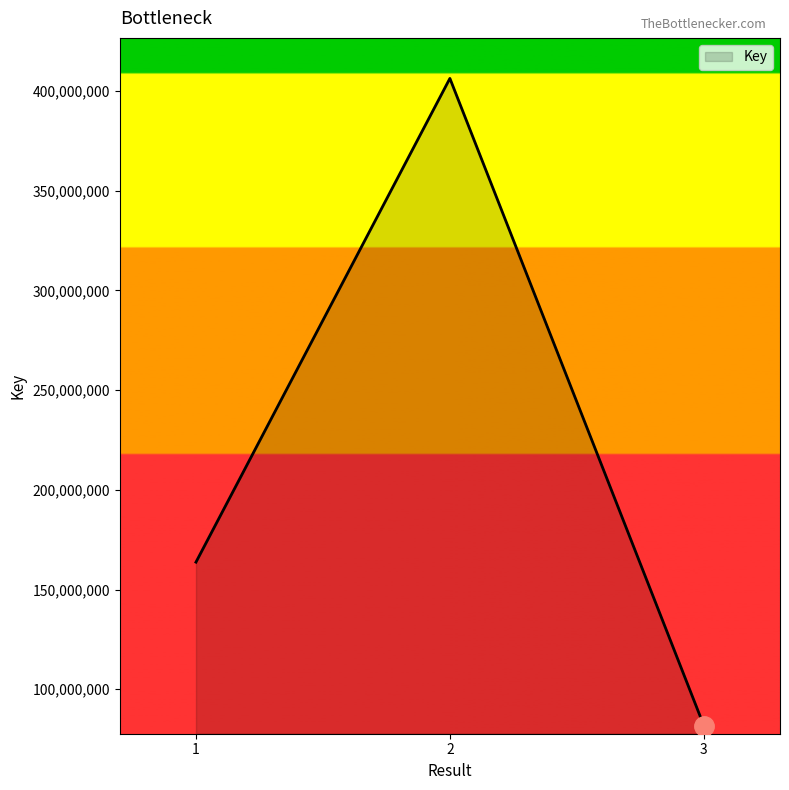

Rank the categories by value from lowest to highest.

3, 1, 2